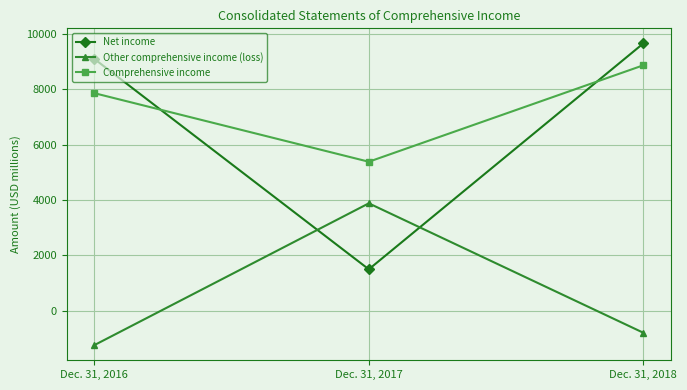

What is the value of the Comprehensive income point at the 3rd from the left?

8866